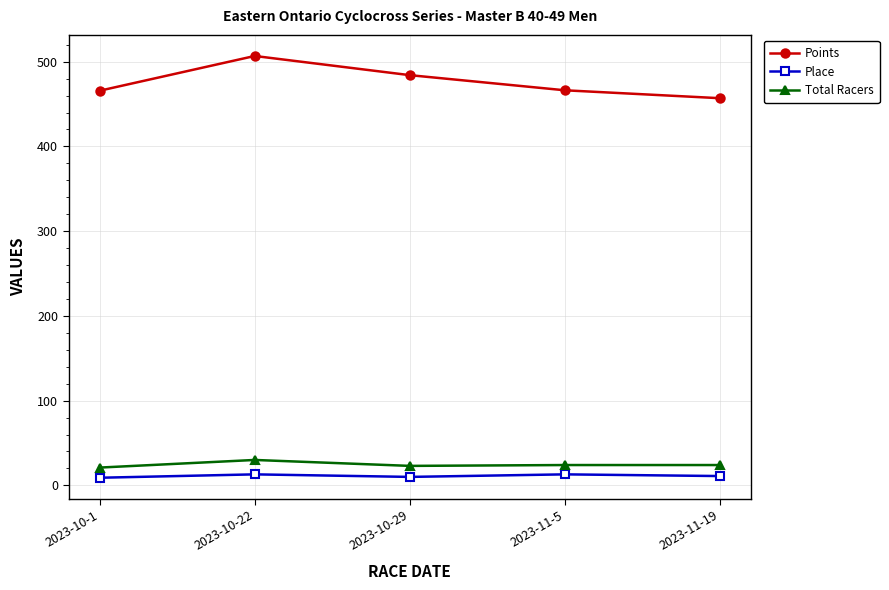

What is the label of the 4th point from the left?

2023-11-5